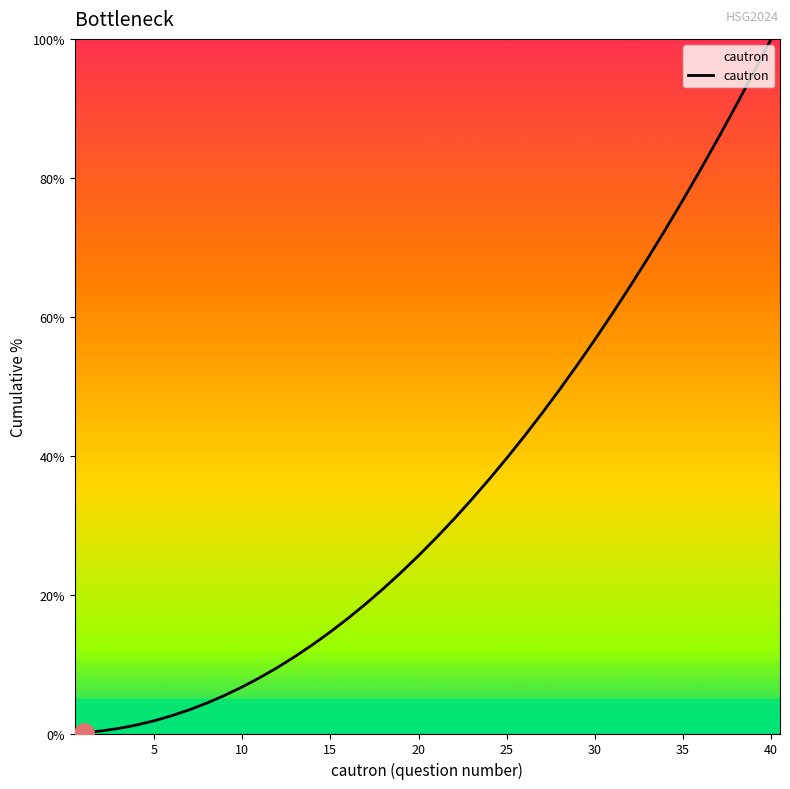

What is the difference between the maximum and minimum values?

99.9